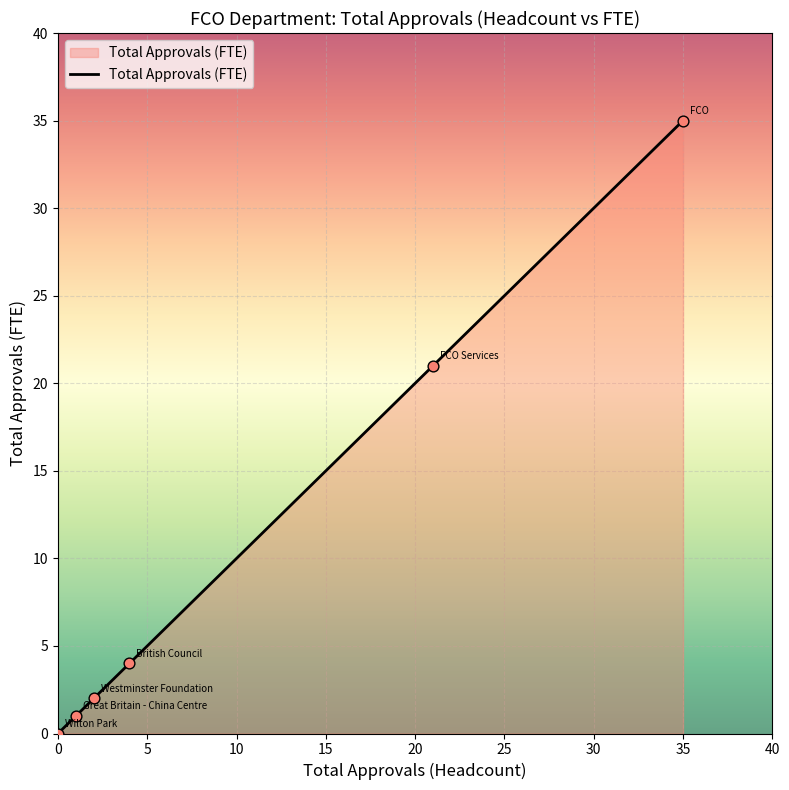

True or false: the data has more than 2 interior local peaks.

False